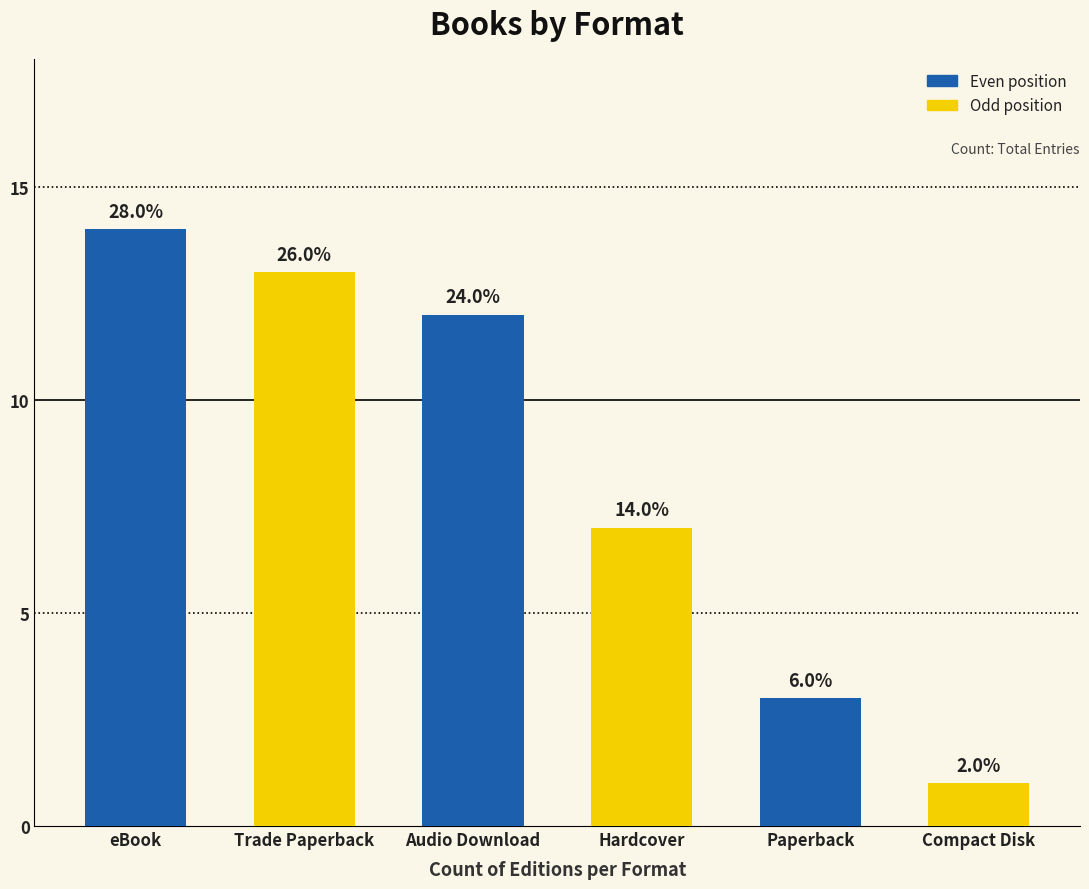

List the labels in order of value, smallest first.

Compact Disk, Paperback, Hardcover, Audio Download, Trade Paperback, eBook